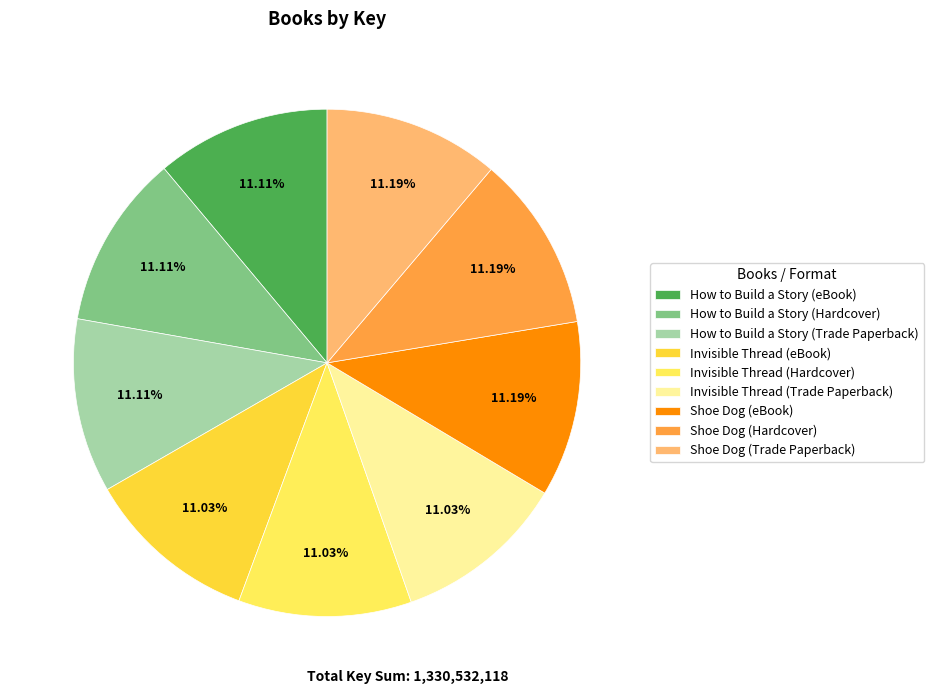

To the nearest percent, what is the average slice percentage?

11%